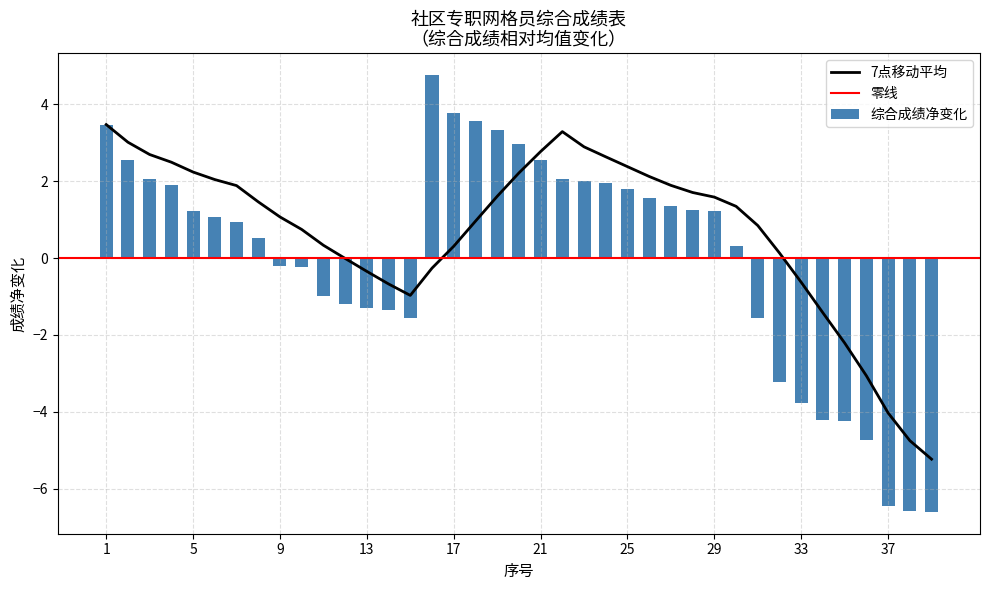

What is the maximum value for 7点移动平均?

3.5